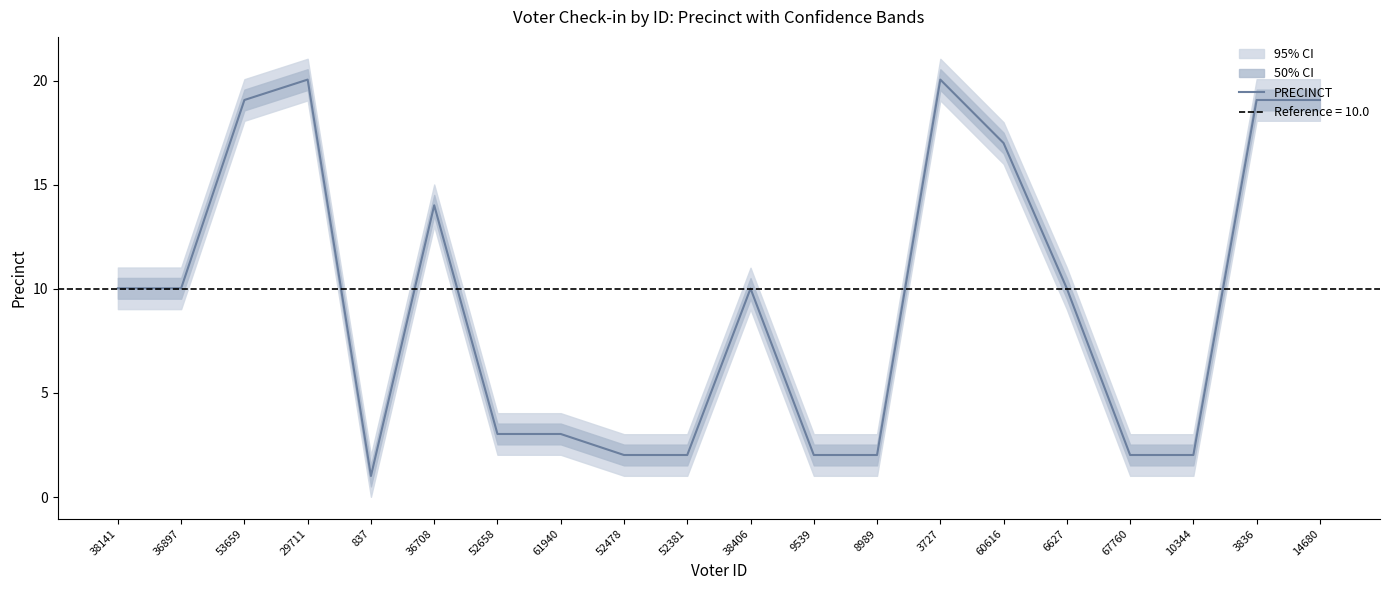

Rank the categories by value from lowest to highest.

837, 52478, 52381, 9539, 8989, 67760, 10344, 52658, 61940, 38406, 6627, 38141, 36897, 36708, 60616, 53659, 3836, 14680, 29711, 3727